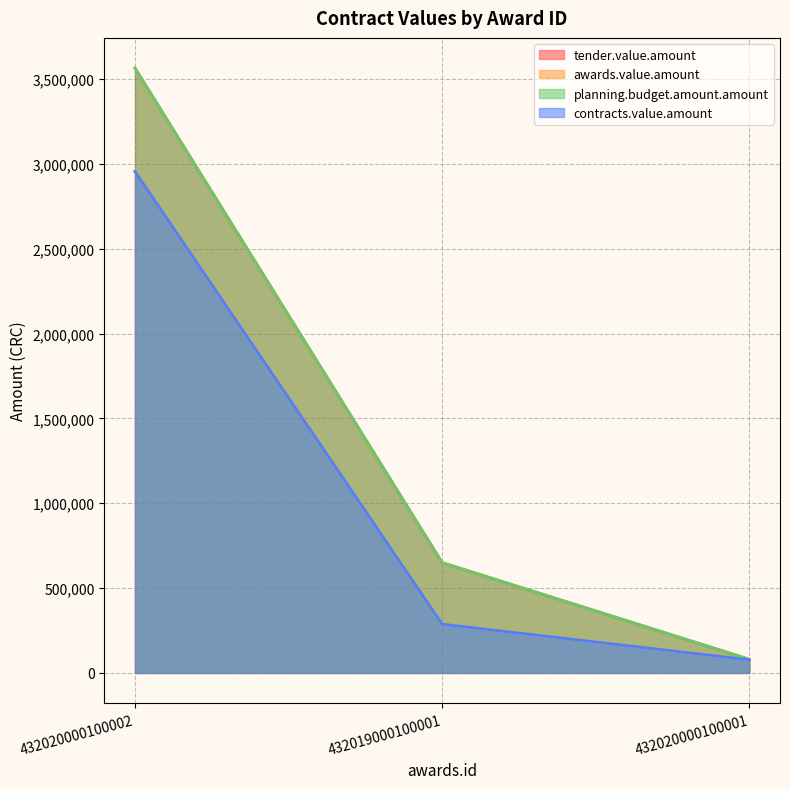

Does the chart display data point markers on the line(s)?

No